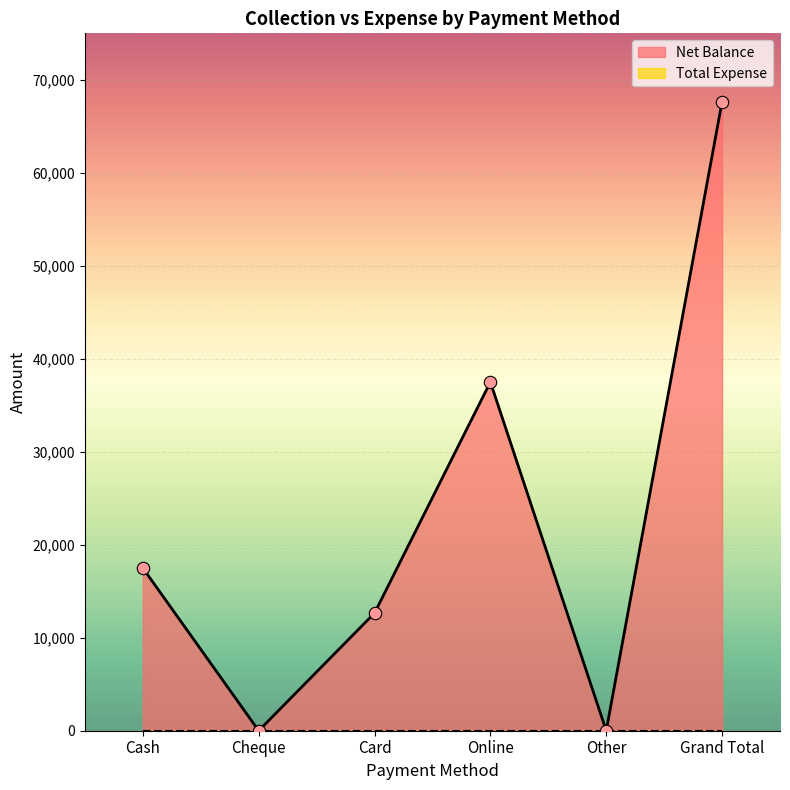

Which has a higher value, Card or Online?

Online